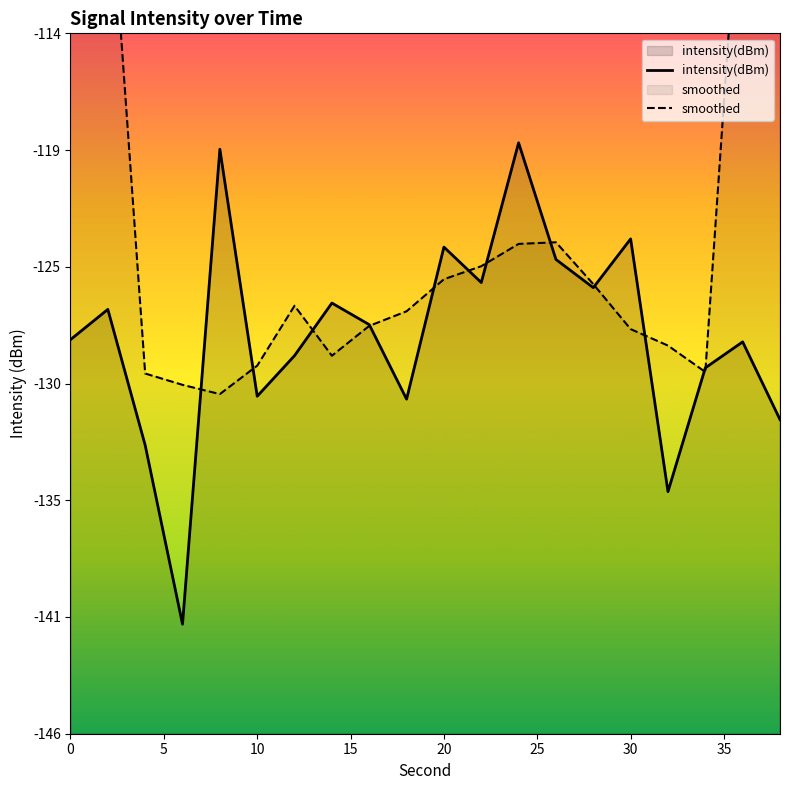

How many intersections are there between smoothed and intensity(dBm)?

12